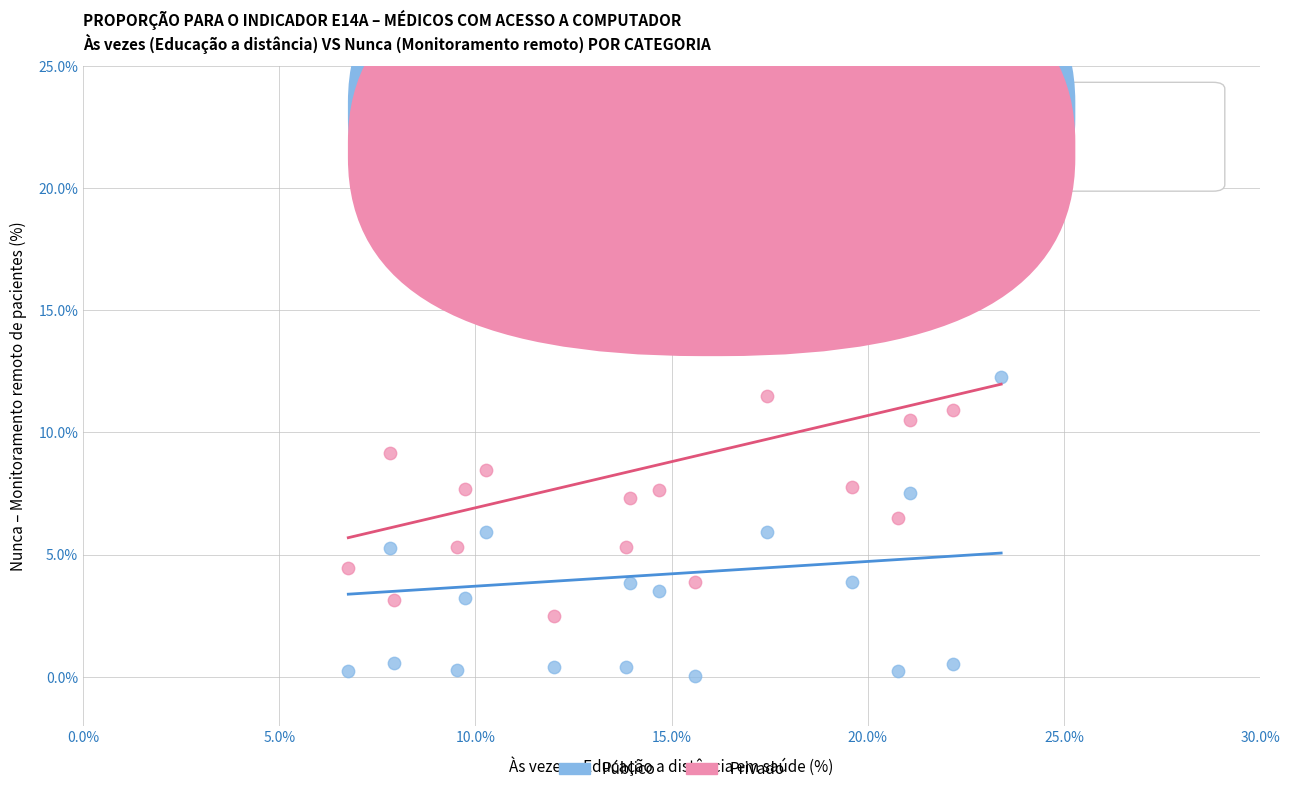

In the Público series, what Y value is closest to 10?

12.3